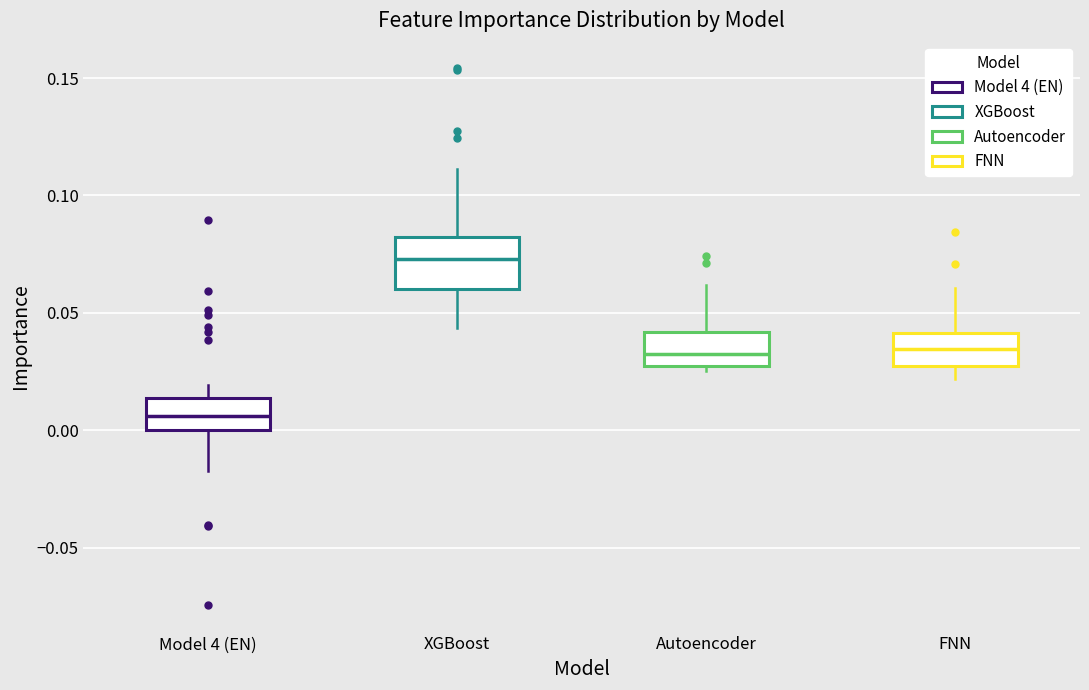

Reading left to right, transcribe this box plot: for each box, give where its median line is, the range the box spans, and where its two whiskers end, as read against the y-axis. The values are not printed on the chart, so give them approximately, as read against the axis.

Model 4 (EN): median 0.005, box 0.000 to 0.015, whiskers -0.015 to 0.020
XGBoost: median 0.075, box 0.060 to 0.080, whiskers 0.045 to 0.110
Autoencoder: median 0.030, box 0.025 to 0.040, whiskers 0.025 (just below the box's lower edge) to 0.060
FNN: median 0.035, box 0.025 to 0.040, whiskers 0.020 to 0.060